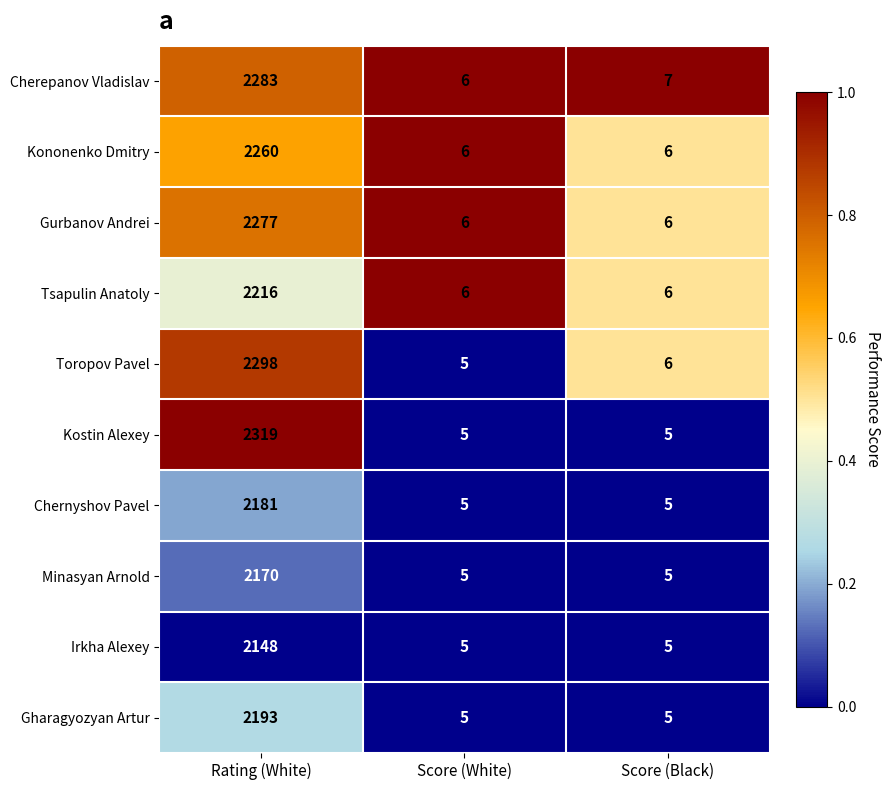

List the labels in order of Cherepanov Vladislav value, smallest first.

Score (White), Score (Black), Rating (White)